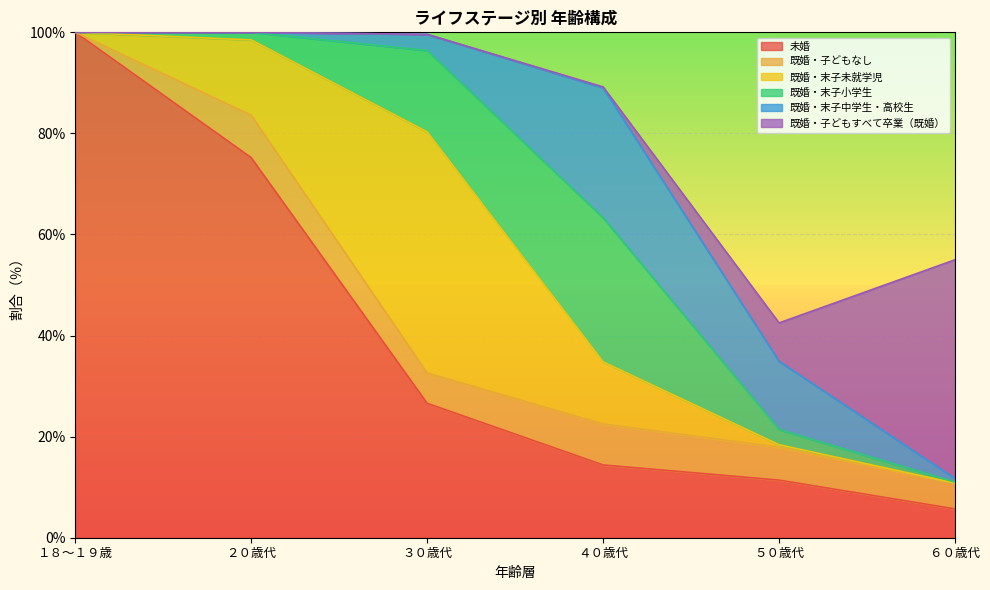

What is the greatest value displayed?

100.0